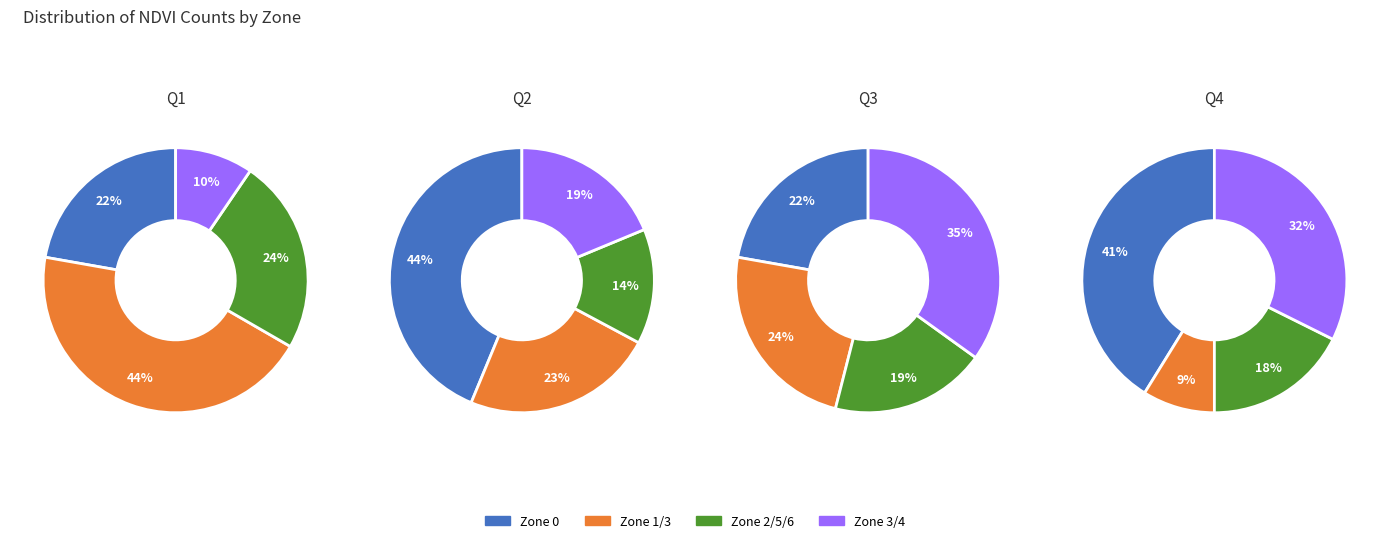

The Zone 4 slice represents 1% of the pie. True or false?

False